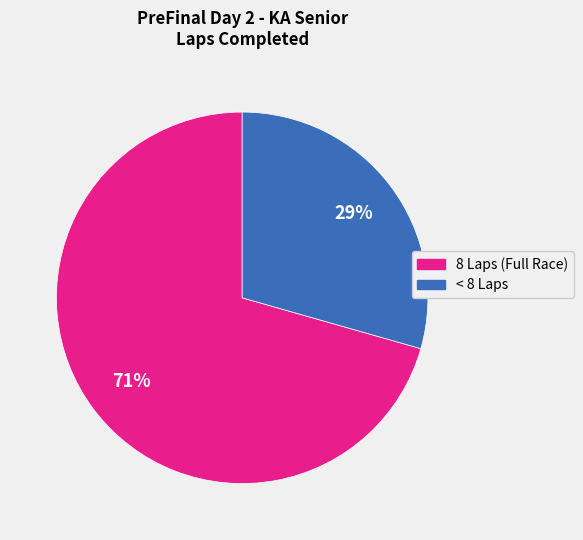

To the nearest percent, what is the average slice percentage?

50%